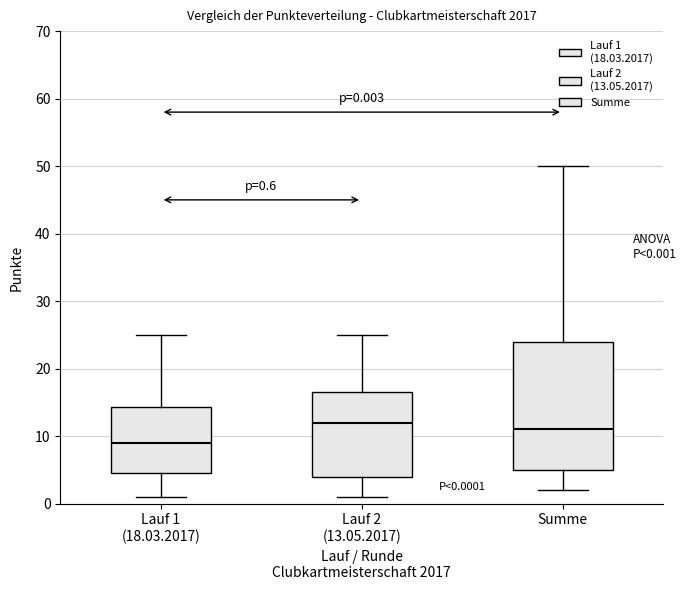

Which box is the tallest, from its lower edge to its upper edge?

Summe